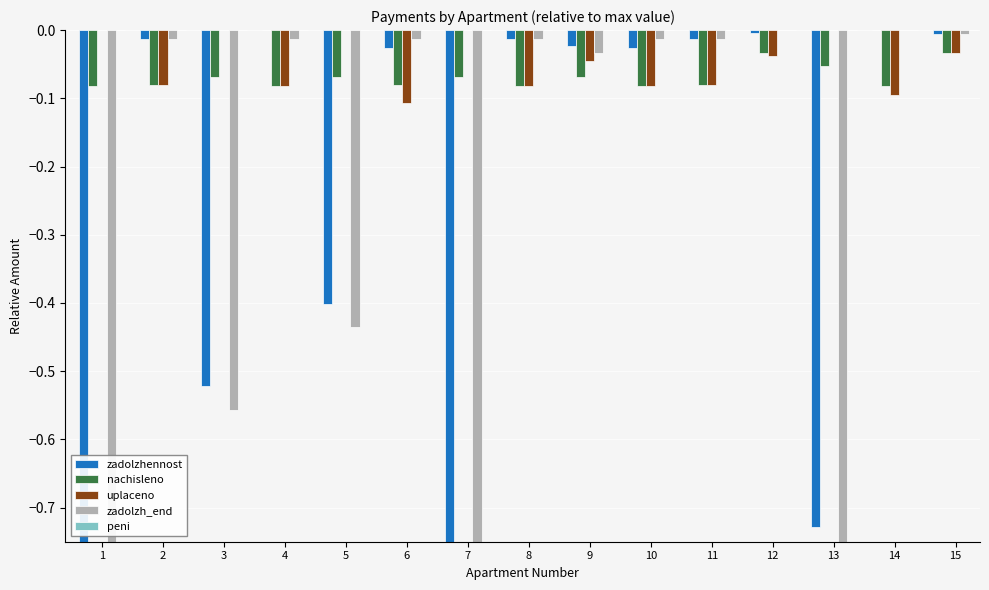

What is the difference between the zadolzhennost values at 13 and 12?

0.7